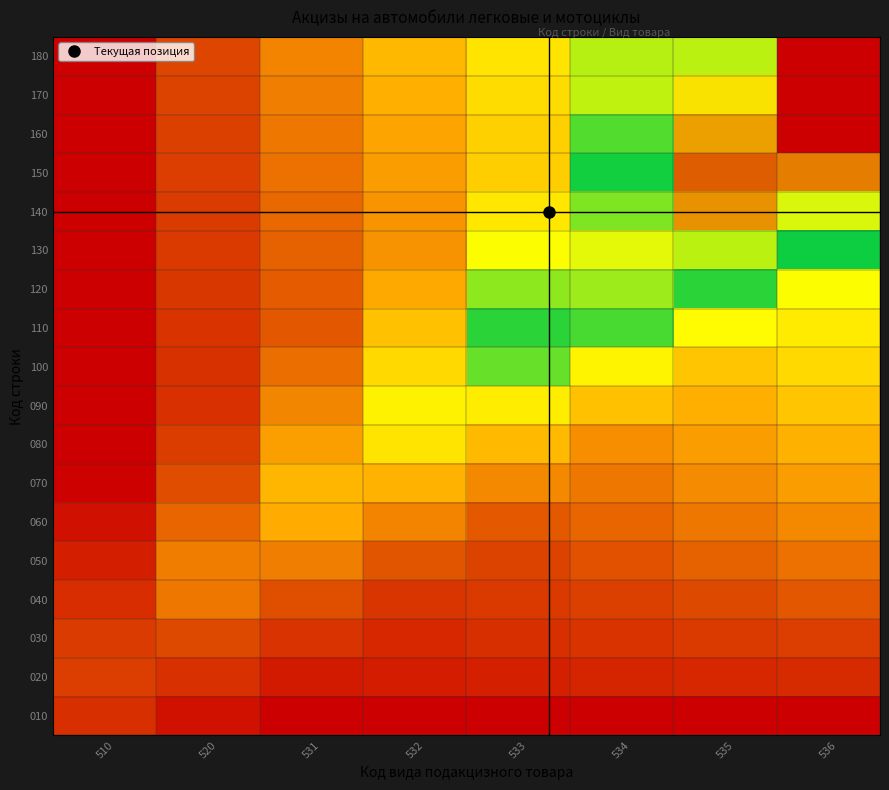

At how many categories does at least one series exceed 0?

8